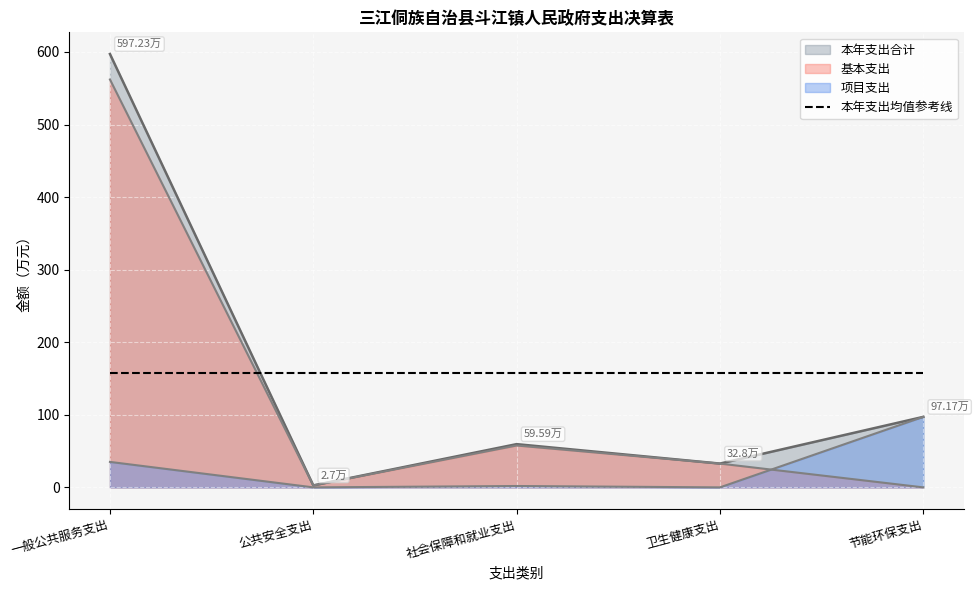

How many values in the 项目支出 series are below 1?

2